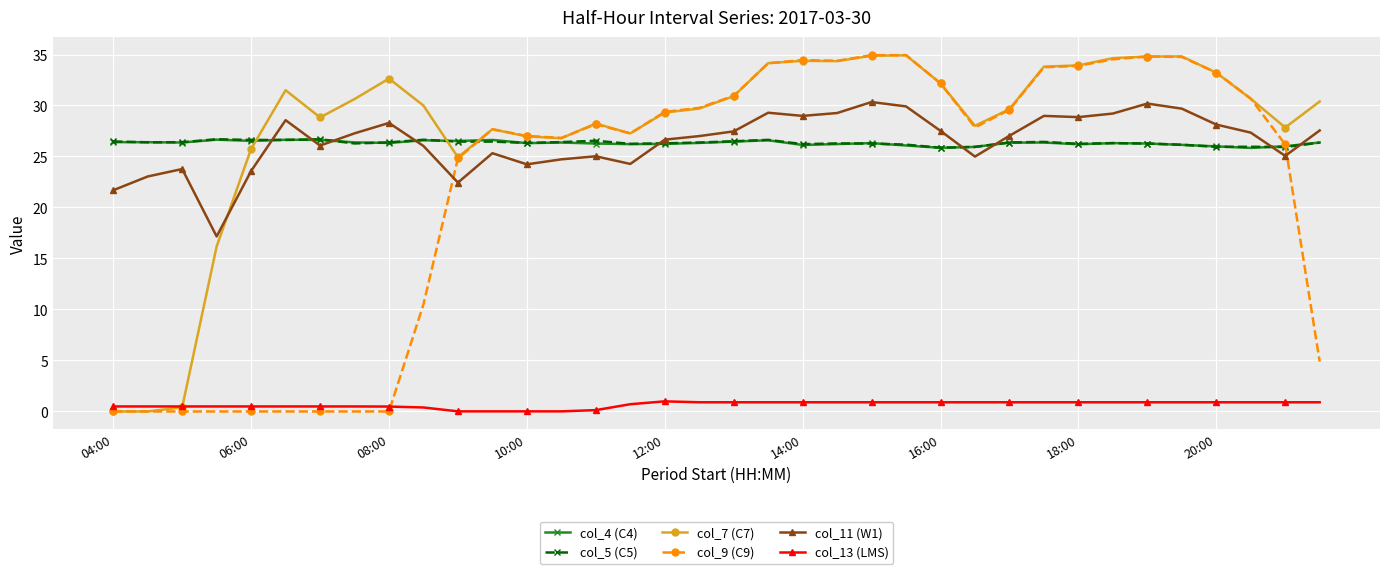

What is the difference between the maximum and minimum values in the col_5 (C5) series?

0.8